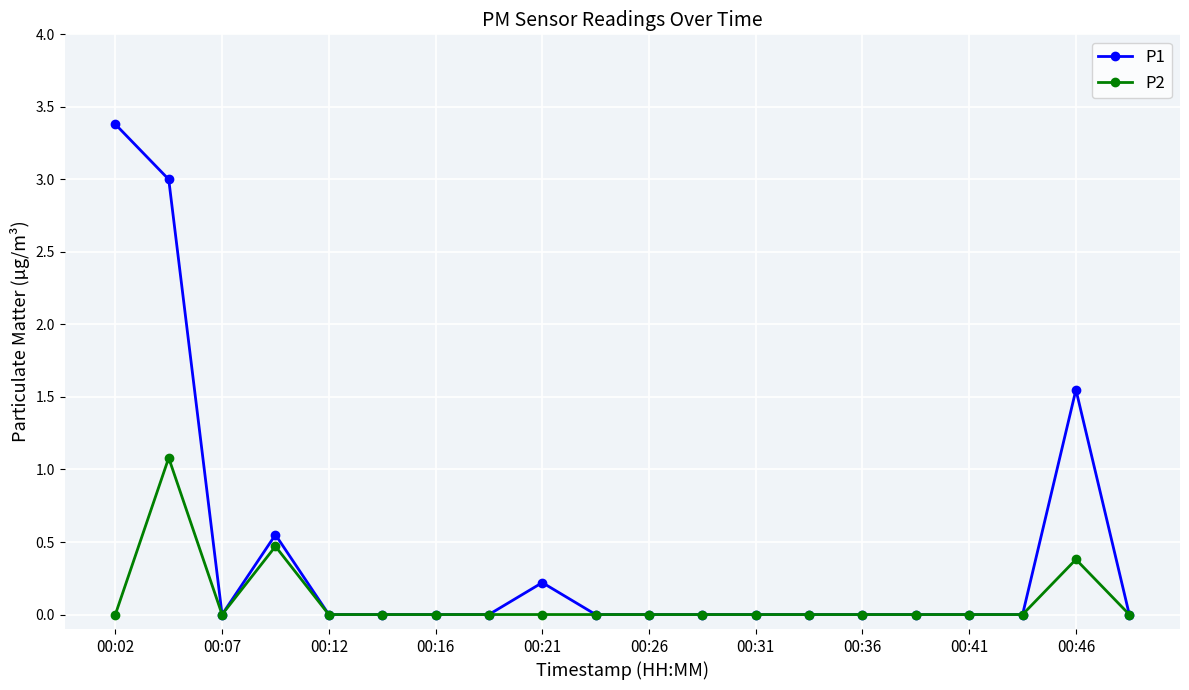

What is the maximum value for P1?

3.4